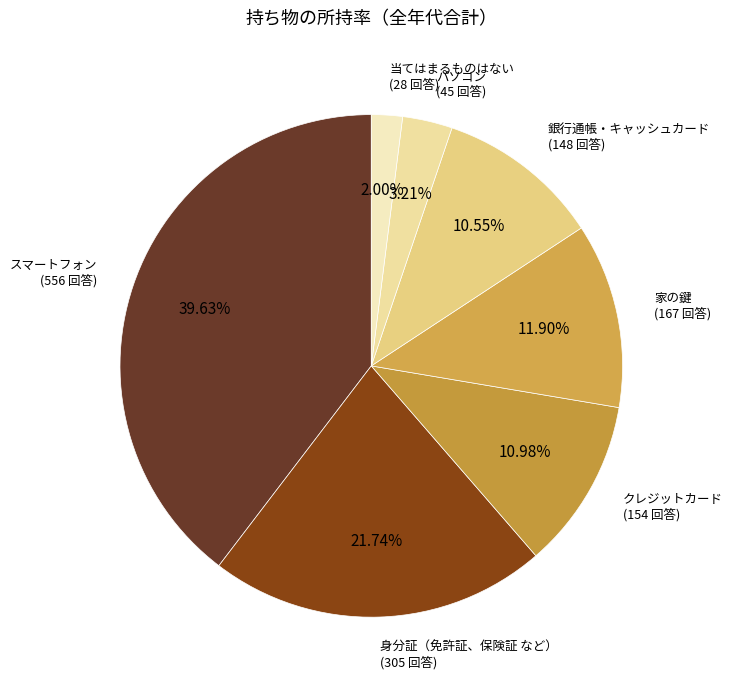

Does パソコン represent more than half of the total?

No